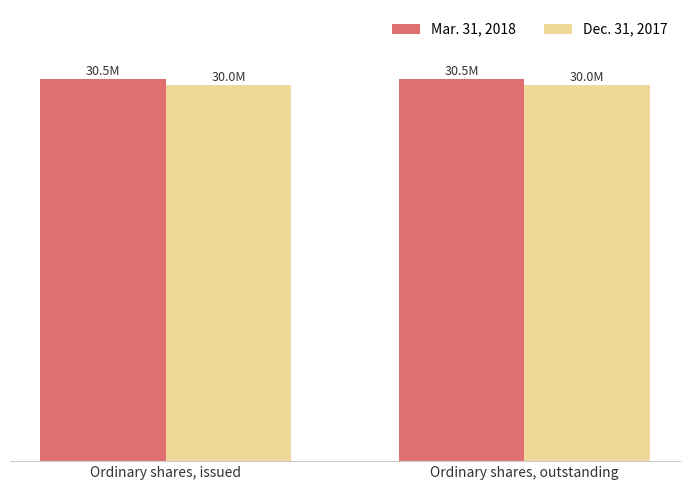

Does the chart contain any negative values?

No